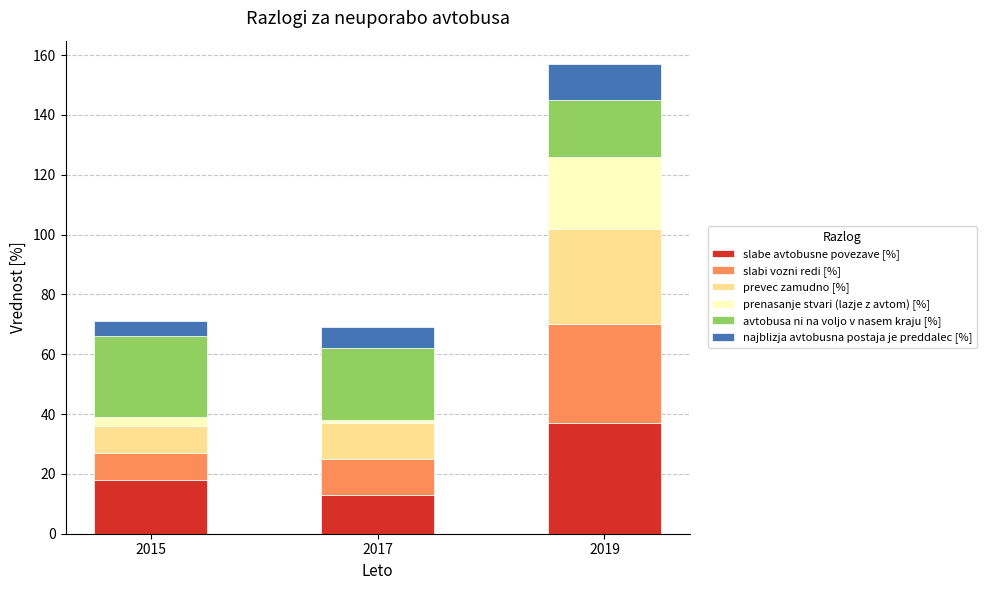

At which category is the sum across all series the highest?

2019